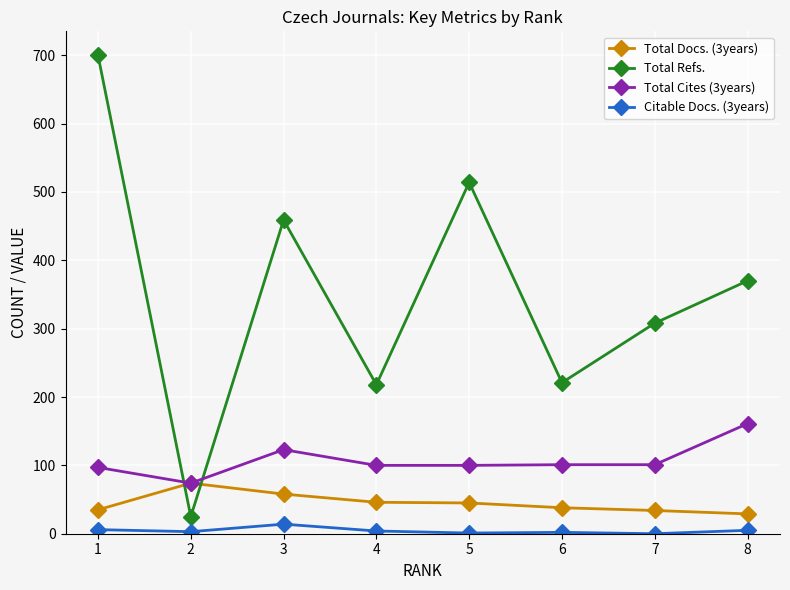

How many interior local peaks does the Total Refs. series have?

2